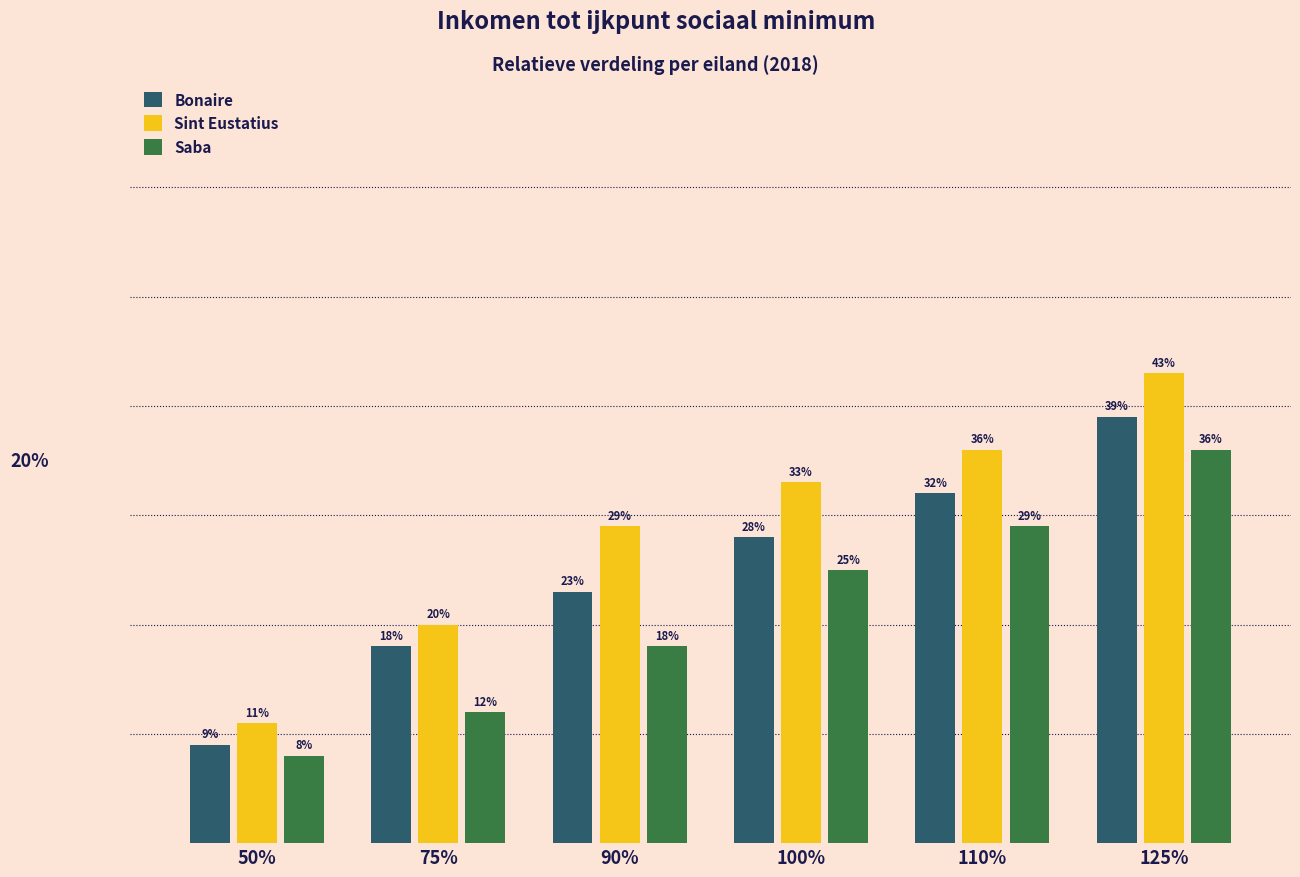

Which series has the largest total across all categories?

Sint Eustatius